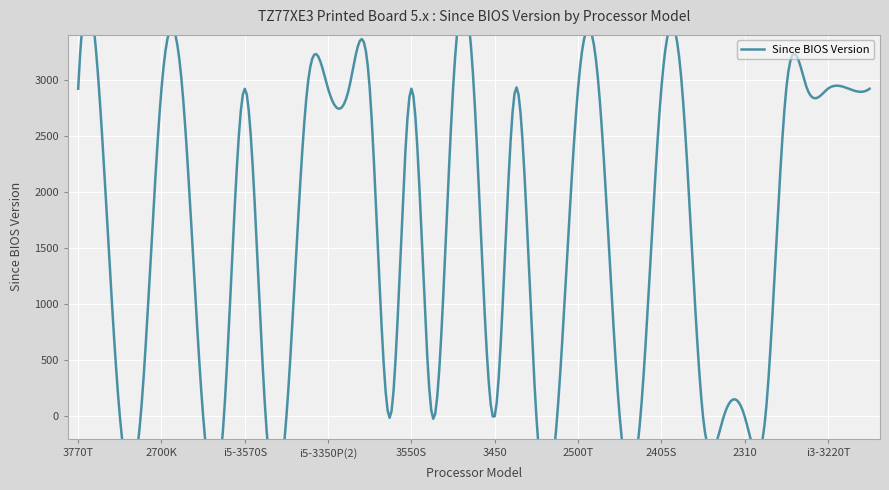

At which category does the data reach its first local valley?

3570K